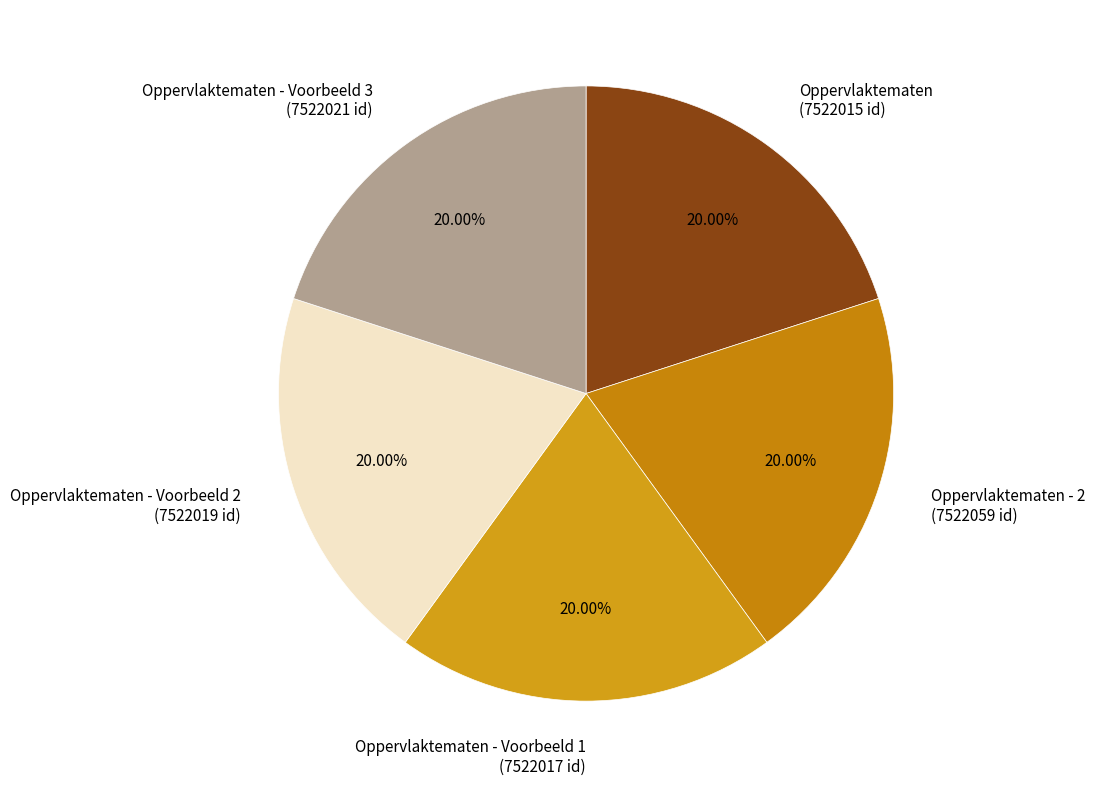

To the nearest percent, what is the combined percentage of Oppervlaktematen - Voorbeeld 3 and Oppervlaktematen - Voorbeeld 2?

40%